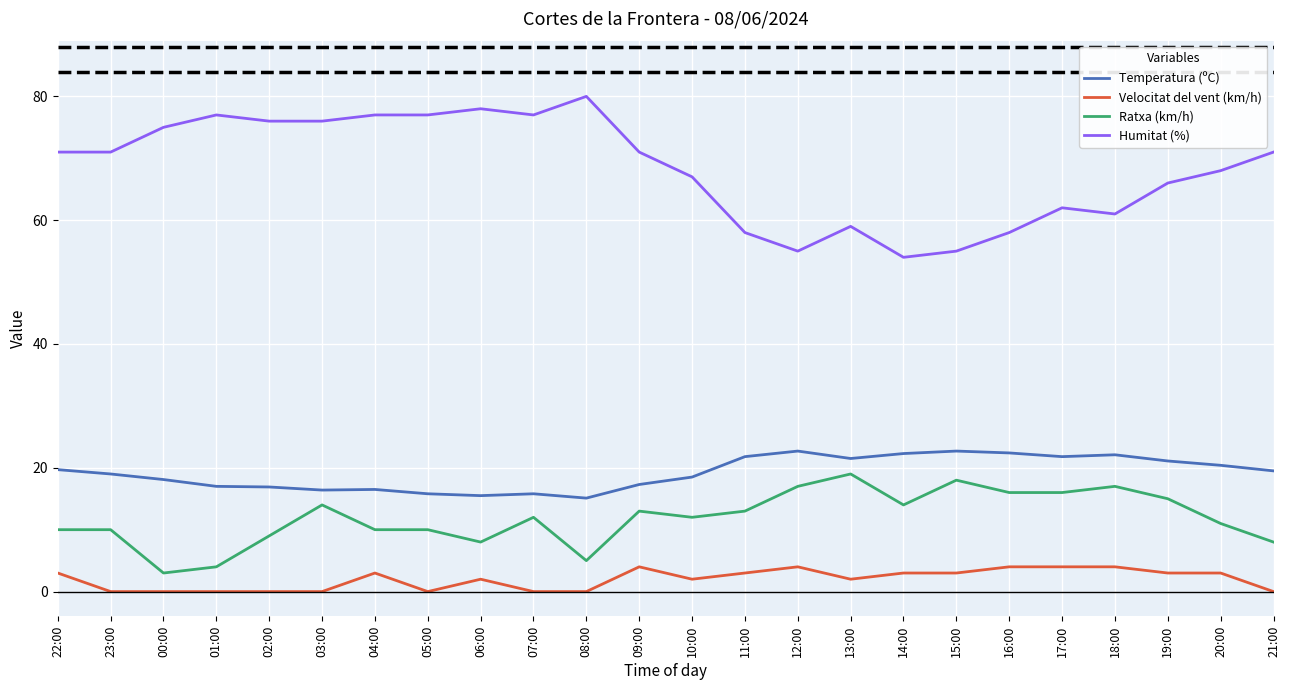

Which series has the largest total across all categories?

Humitat (%)